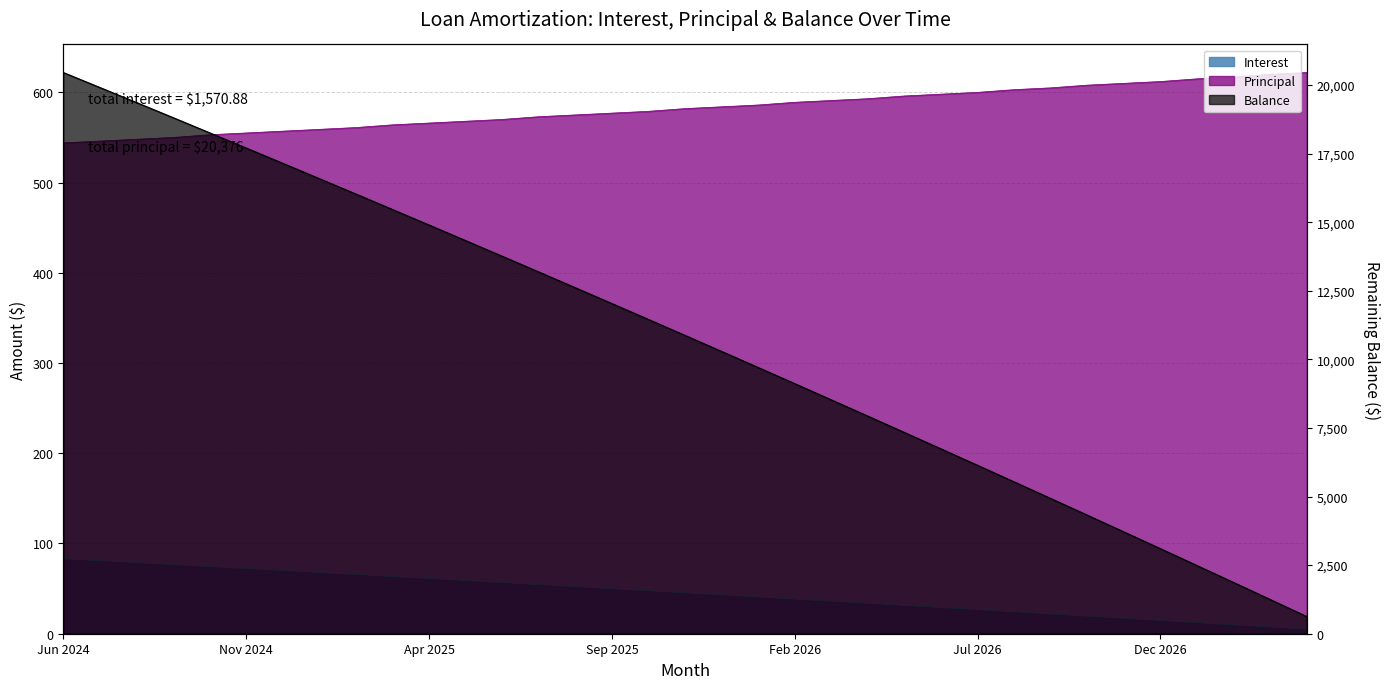

The Principal series shows 1071.4 at Jan 2027. True or false?

False